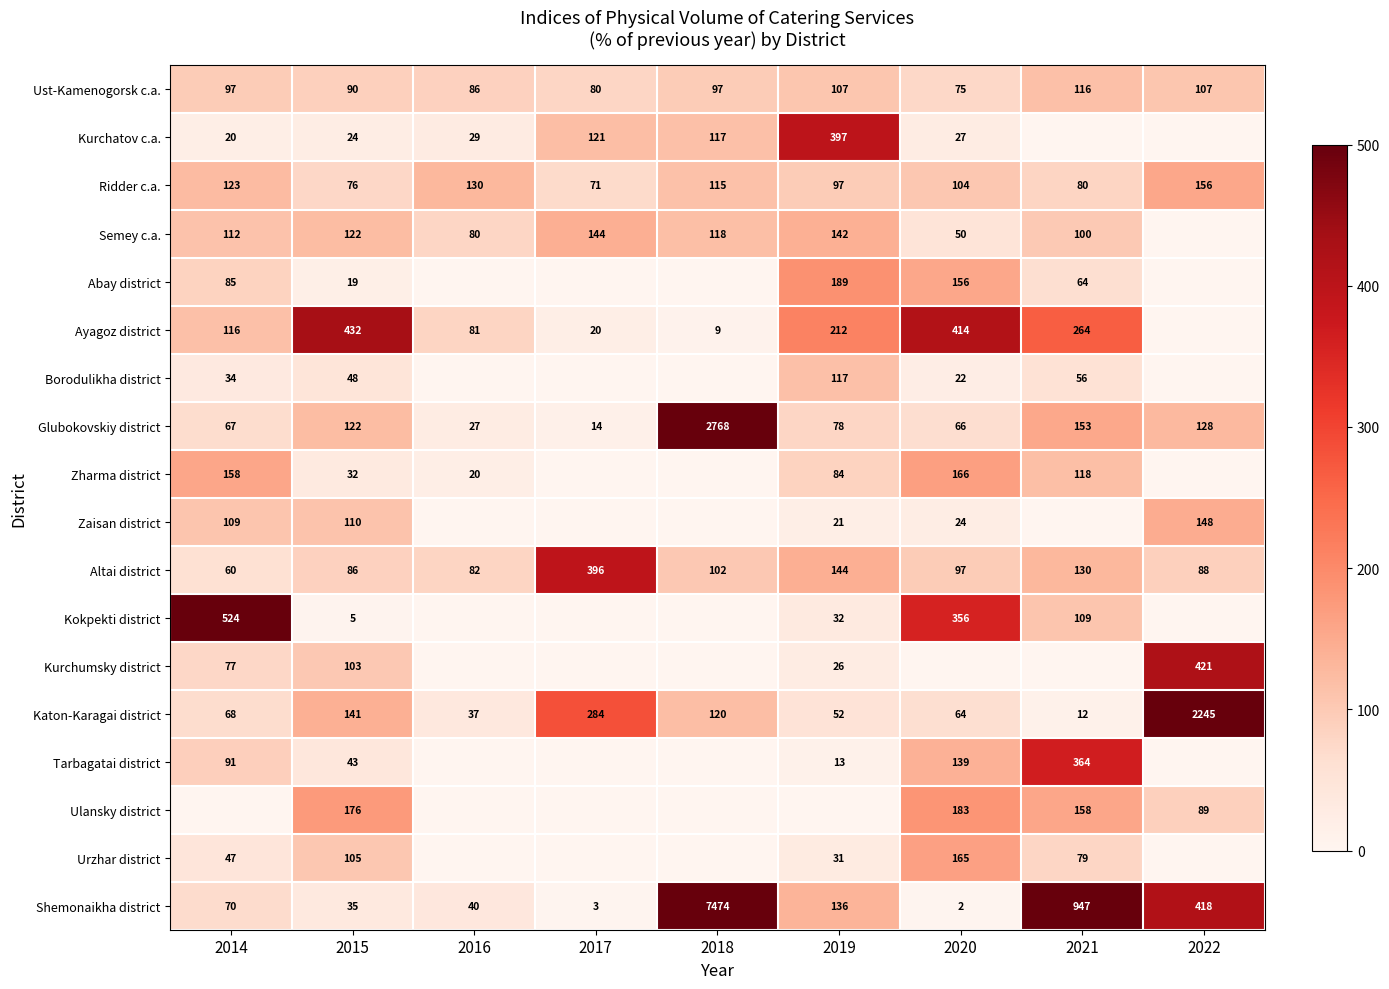

What is the sum of all Katon-Karagai district values?

3023